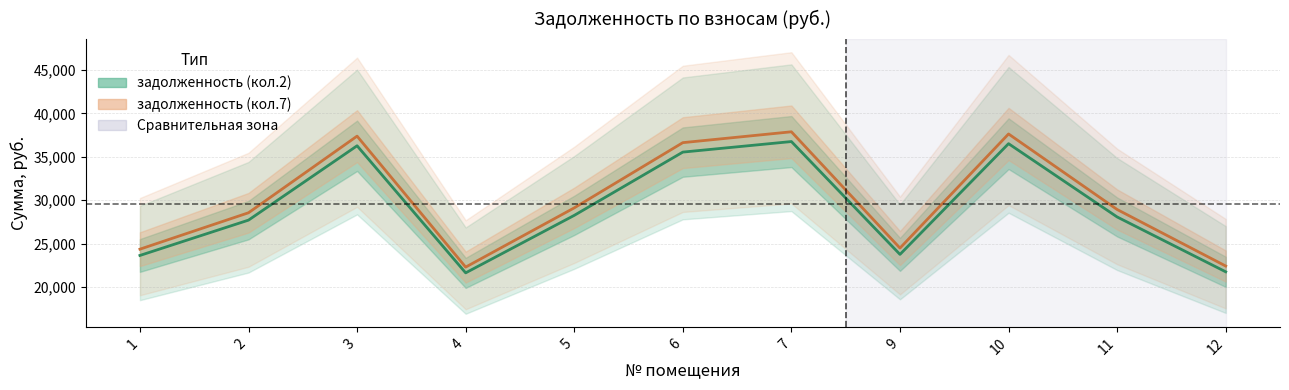

How many categories are shown in the chart?

11